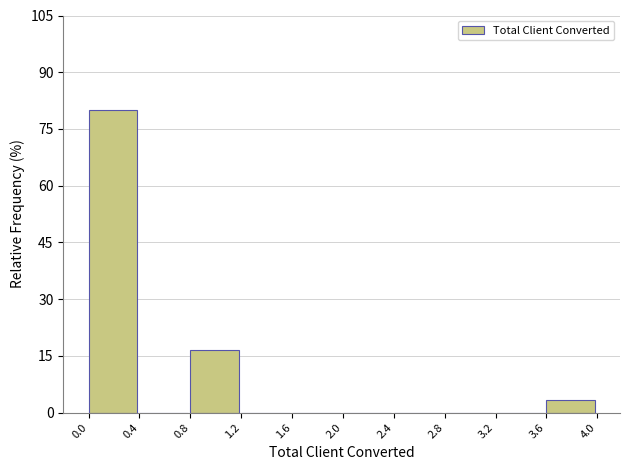

Reading left to right, transcribe this chart: for each bar, give the range it covers on the x-axis and its height. The values are not printed on the chart, so give them approximately, as read against the axis.

0.0 to 0.4: 80
0.4 to 0.8: 0
0.8 to 1.2: 16
1.2 to 1.6: 0
1.6 to 2.0: 0
2.0 to 2.4: 0
2.4 to 2.8: 0
2.8 to 3.2: 0
3.2 to 3.6: 0
3.6 to 4.0: 4